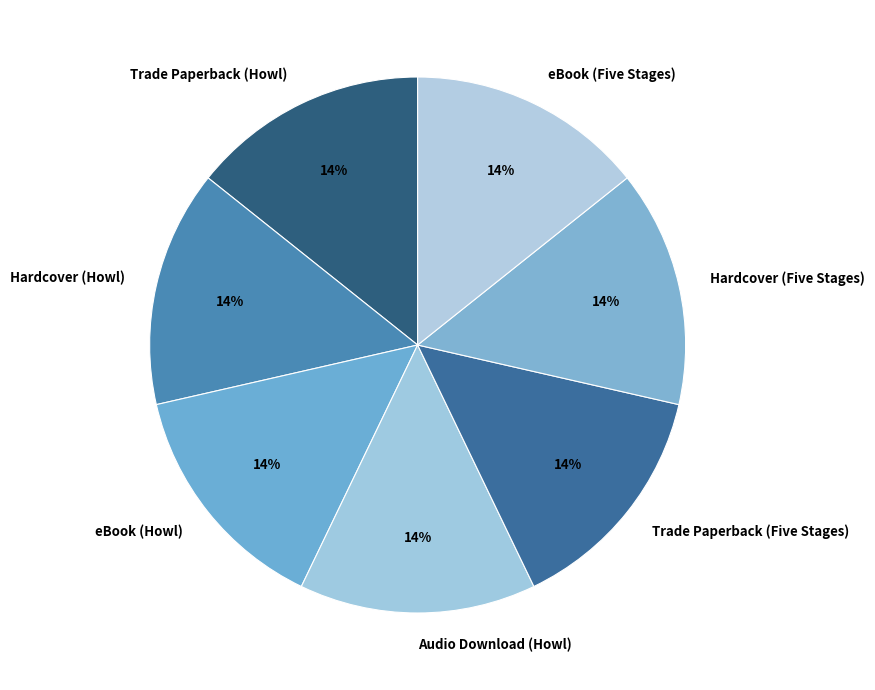

What percentage is the Hardcover (Howl) slice, to the nearest percent?

14%